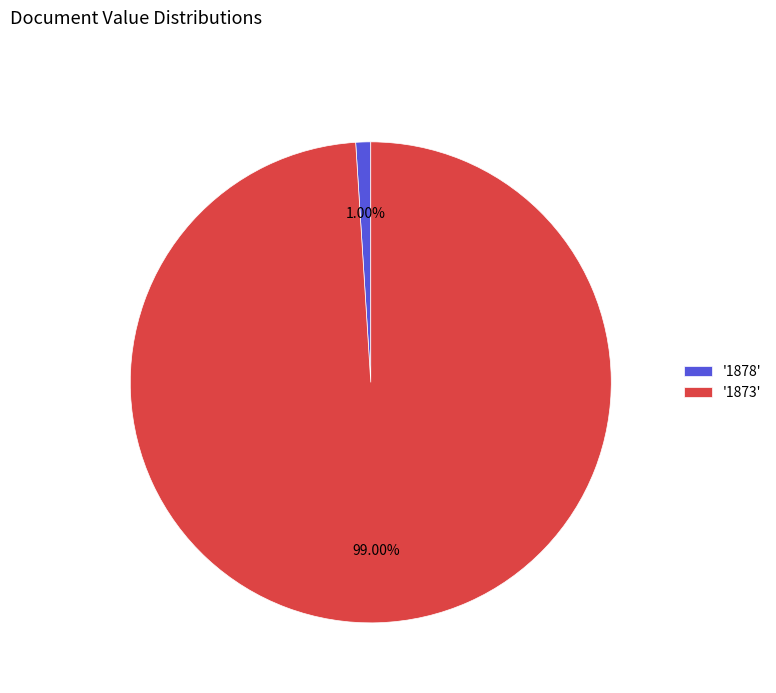

To the nearest percent, what is the average slice percentage?

50%